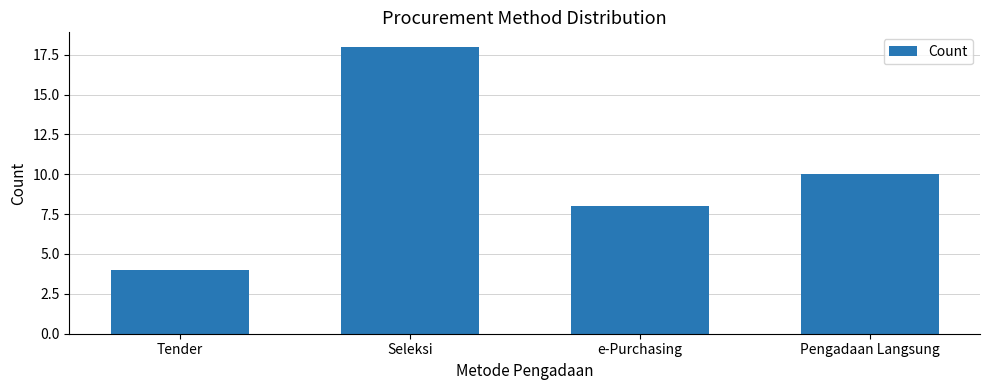

Rank the categories by value from lowest to highest.

Tender, e-Purchasing, Pengadaan Langsung, Seleksi